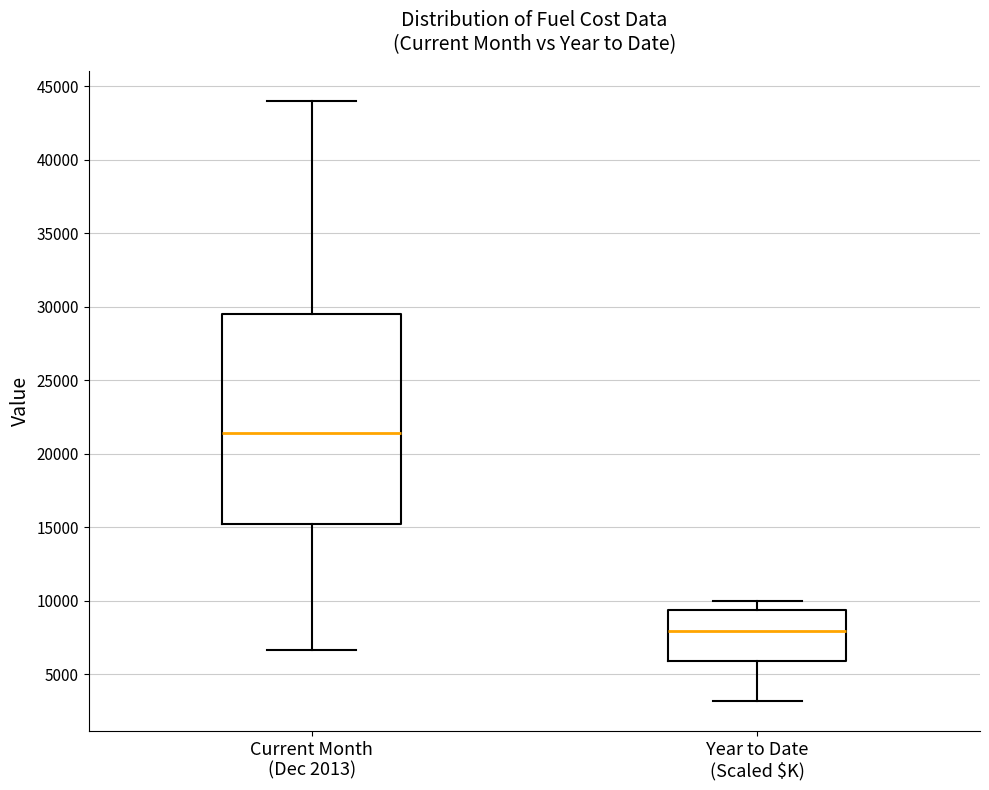

Which box has the lowest median line?

Year to Date (Scaled $K)